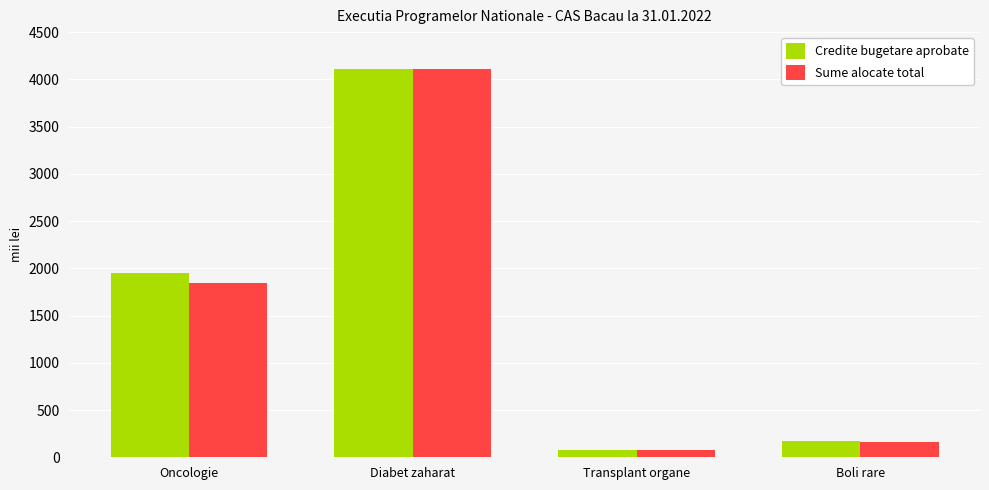

Is the value of Credite bugetare aprobate at Oncologie greater than the value of Sume alocate total at Oncologie?

Yes